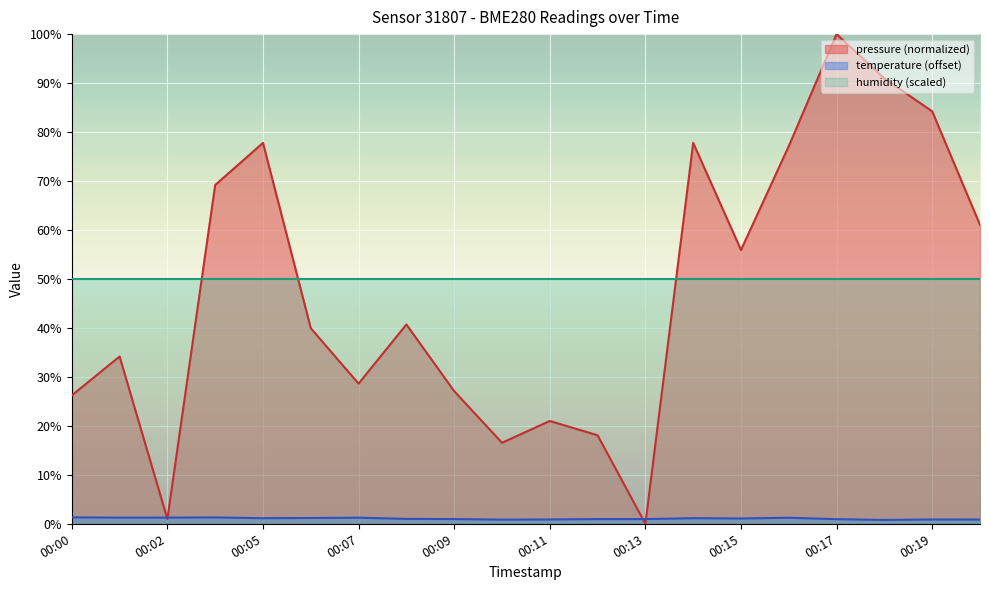

How many intersections are there between pressure and temperature?

4